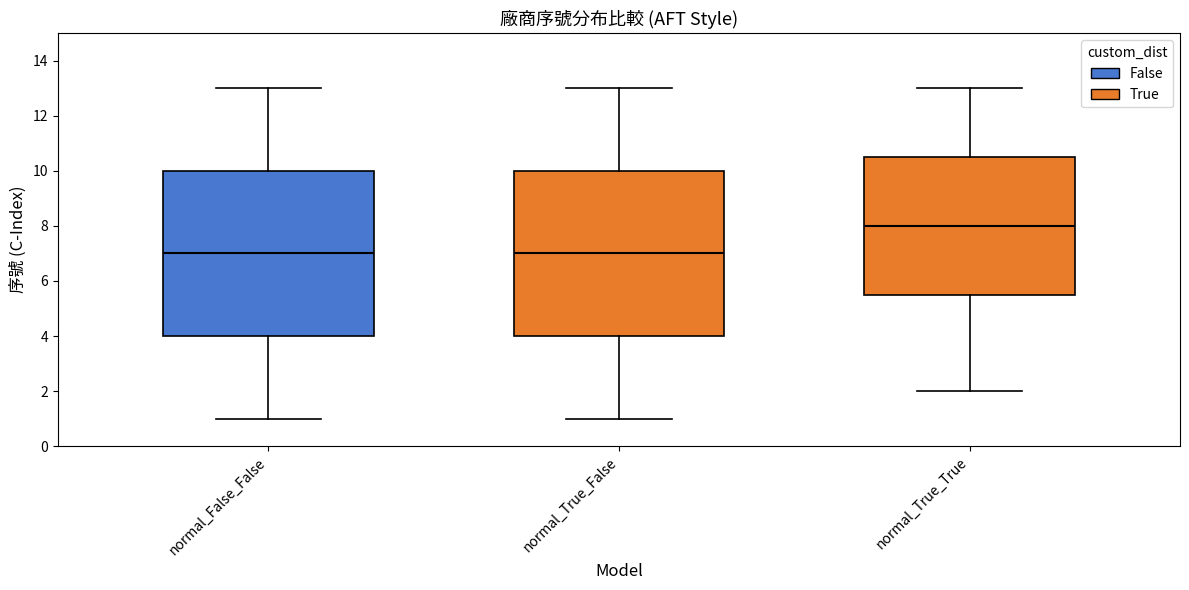

Where does the median line of the box for normal_True_True sit on the y-axis? The values are not printed on the chart, so give them approximately, as read against the axis.

8.0